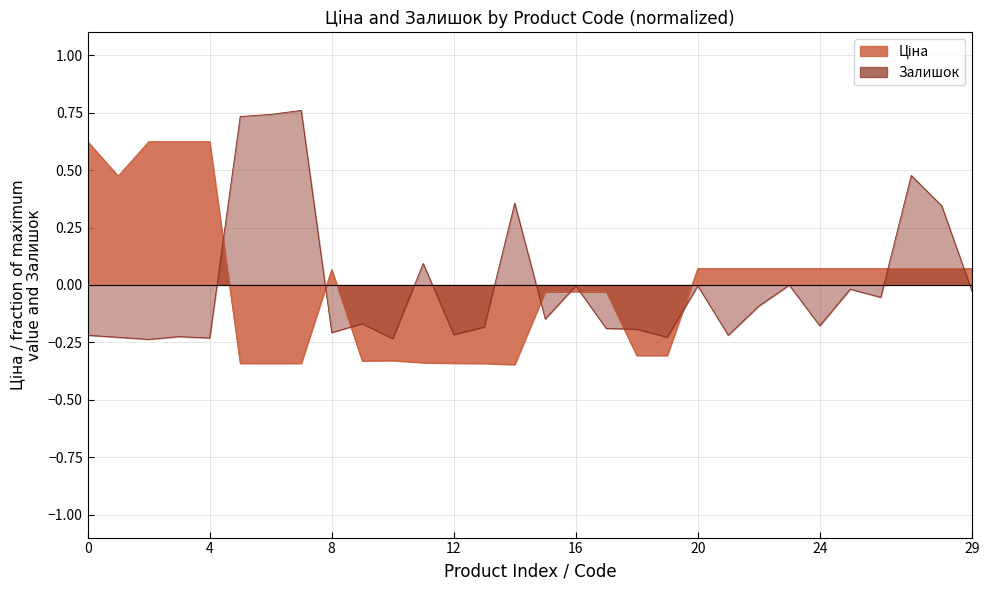

What is the sum of the Залишок values at 283451953 and 287302226?

-0.5